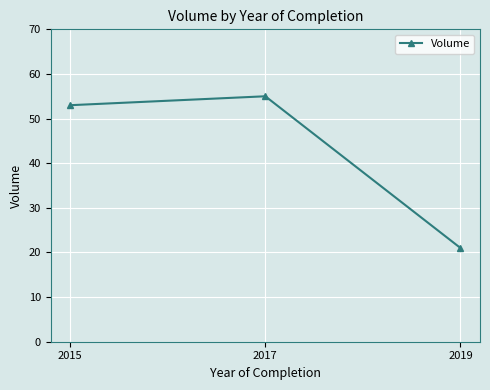

Is this an area chart (filled region under the line)?

No